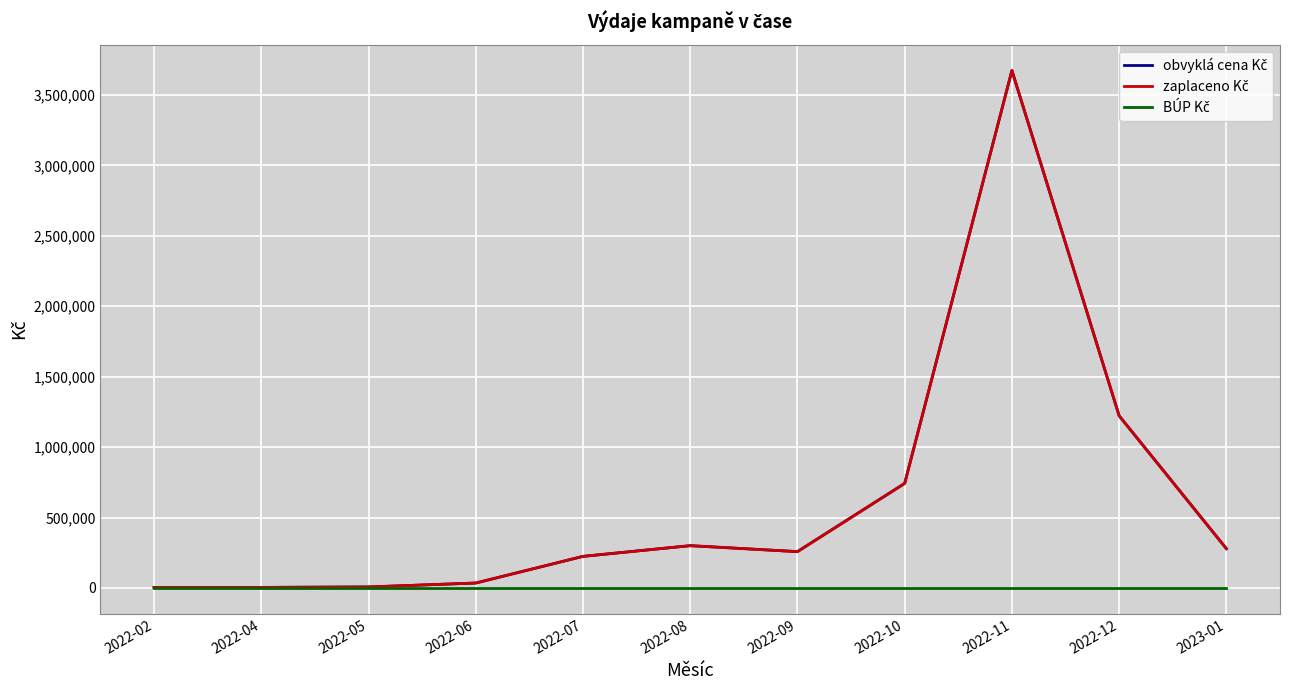

The BÚP Kč series shows 0.0 at 2022-12. True or false?

True